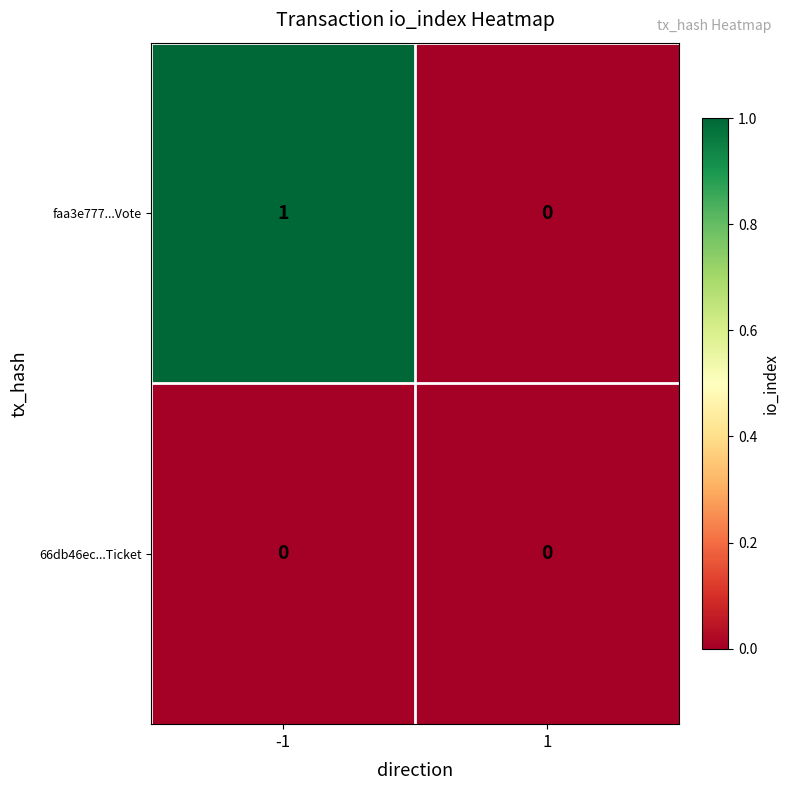

How many categories are shown in the chart?

2